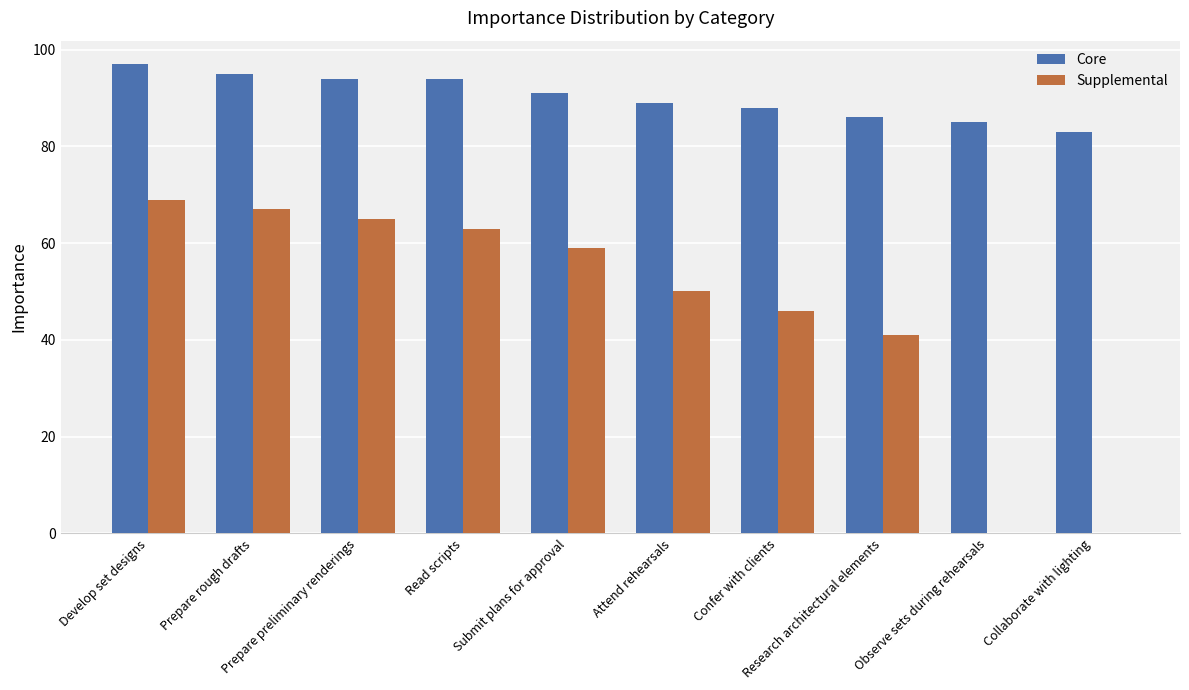

What is the maximum value for Core?

97